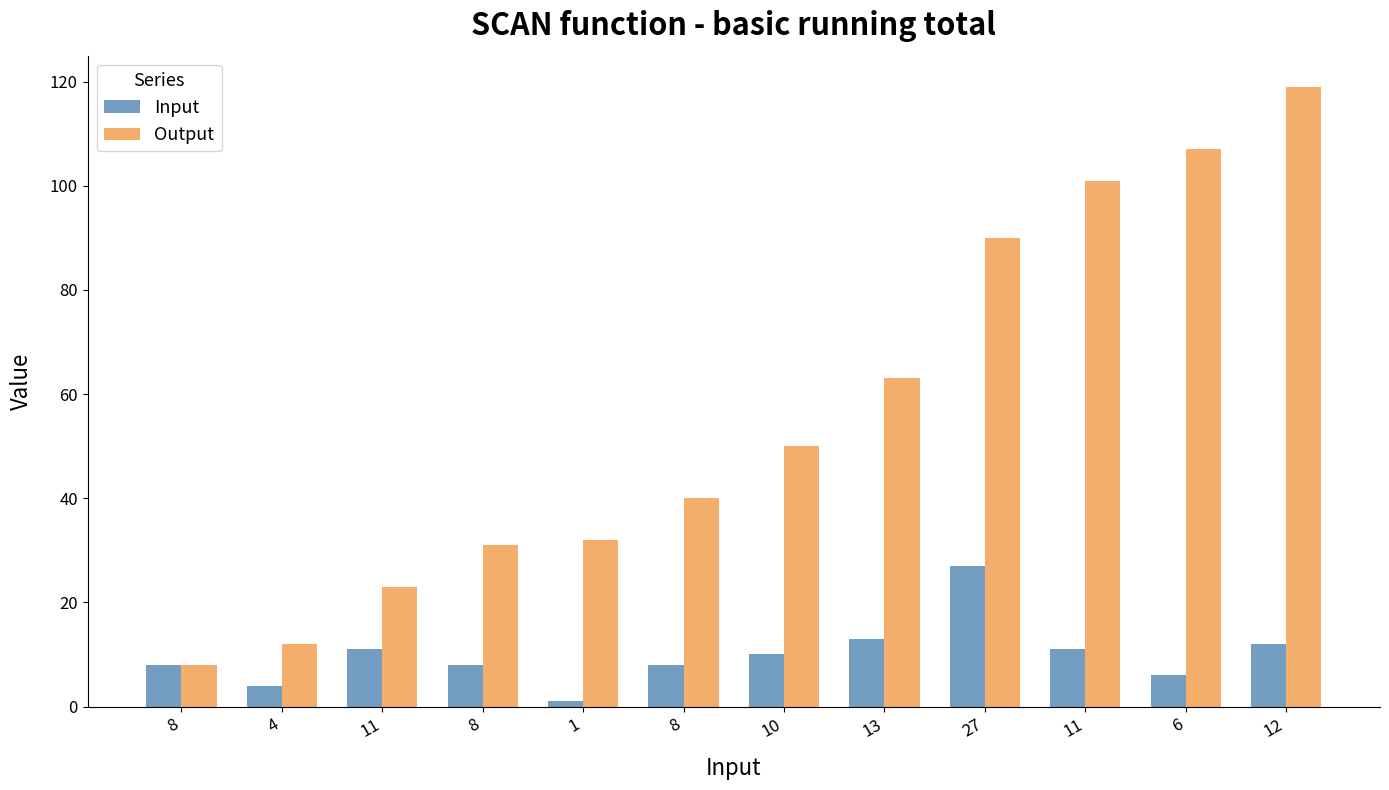

What is the maximum value for Output?

119